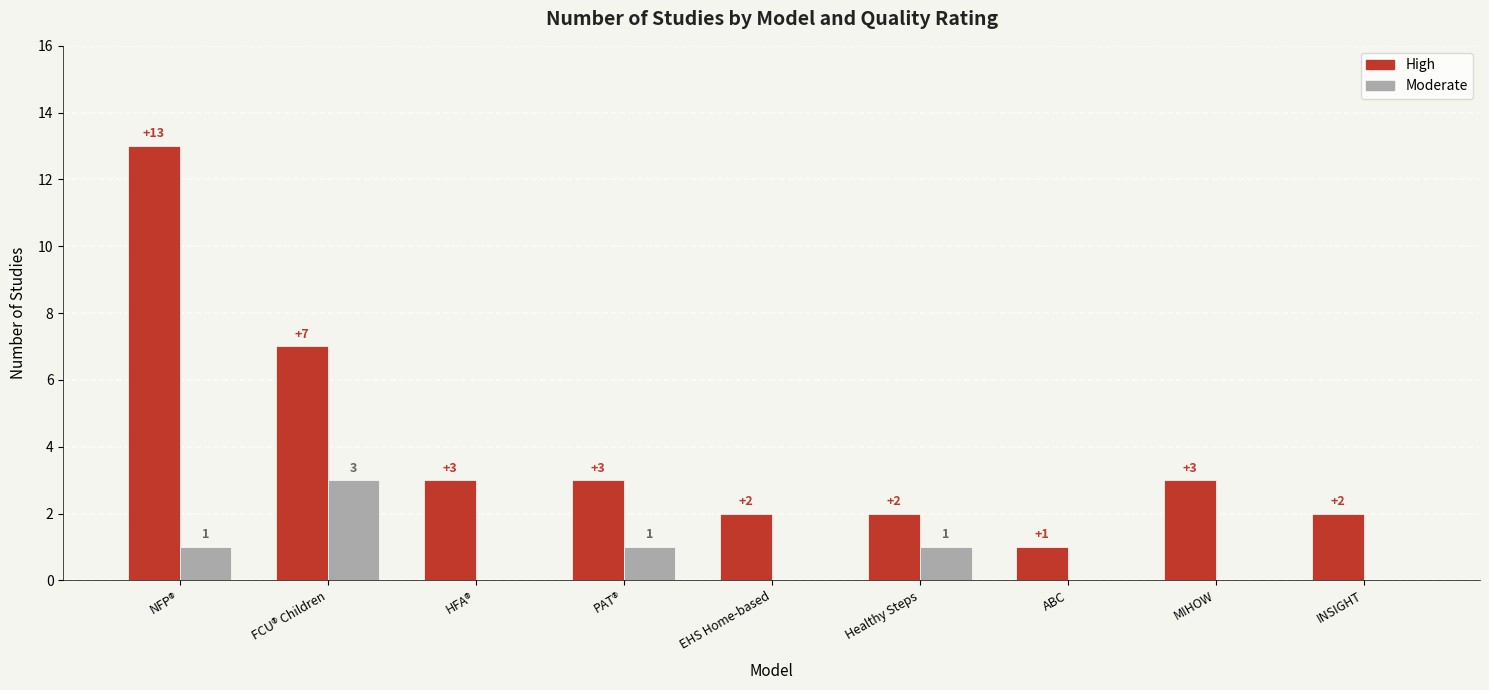

What is the approximate value of Moderate at FCU® Children?

3